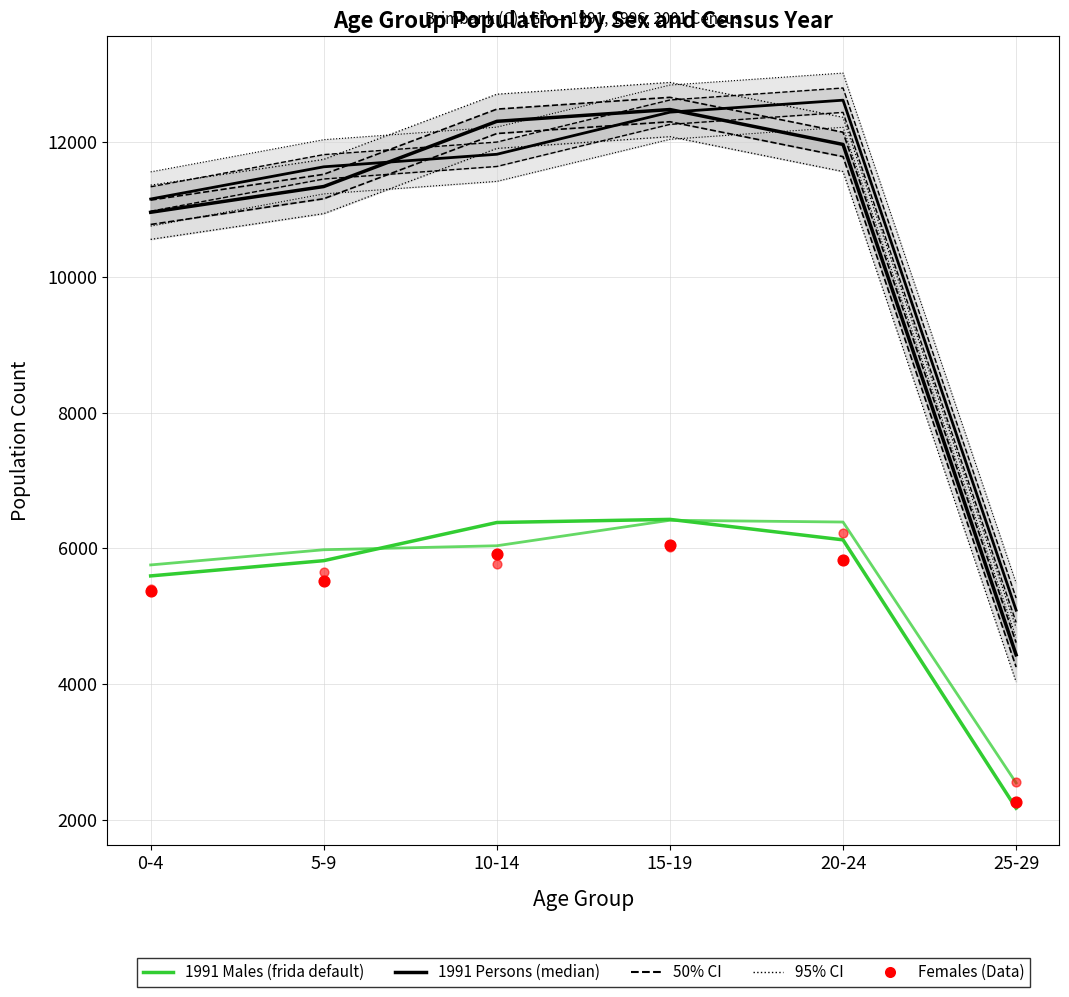

Which series has the widest spread of Y values?

1991 Persons (median)